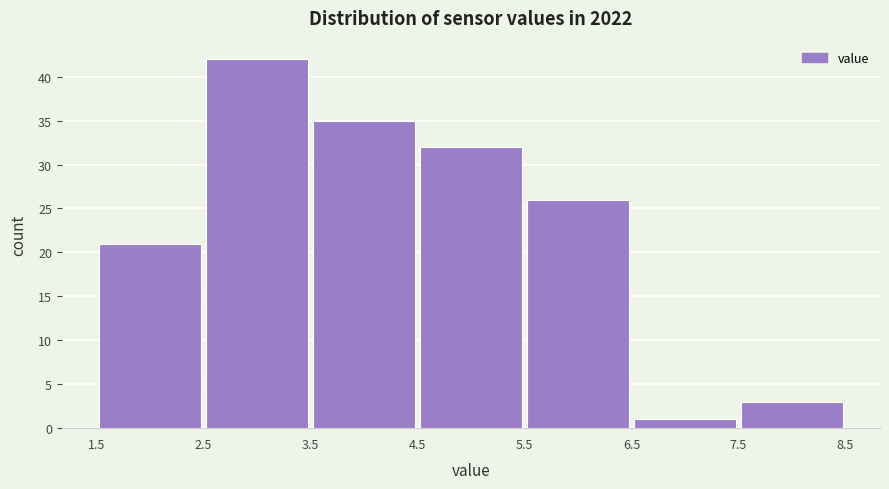

How tall is the bar that spans 6.5 to 7.5 on the x-axis? The values are not printed on the chart, so give them approximately, as read against the axis.

1